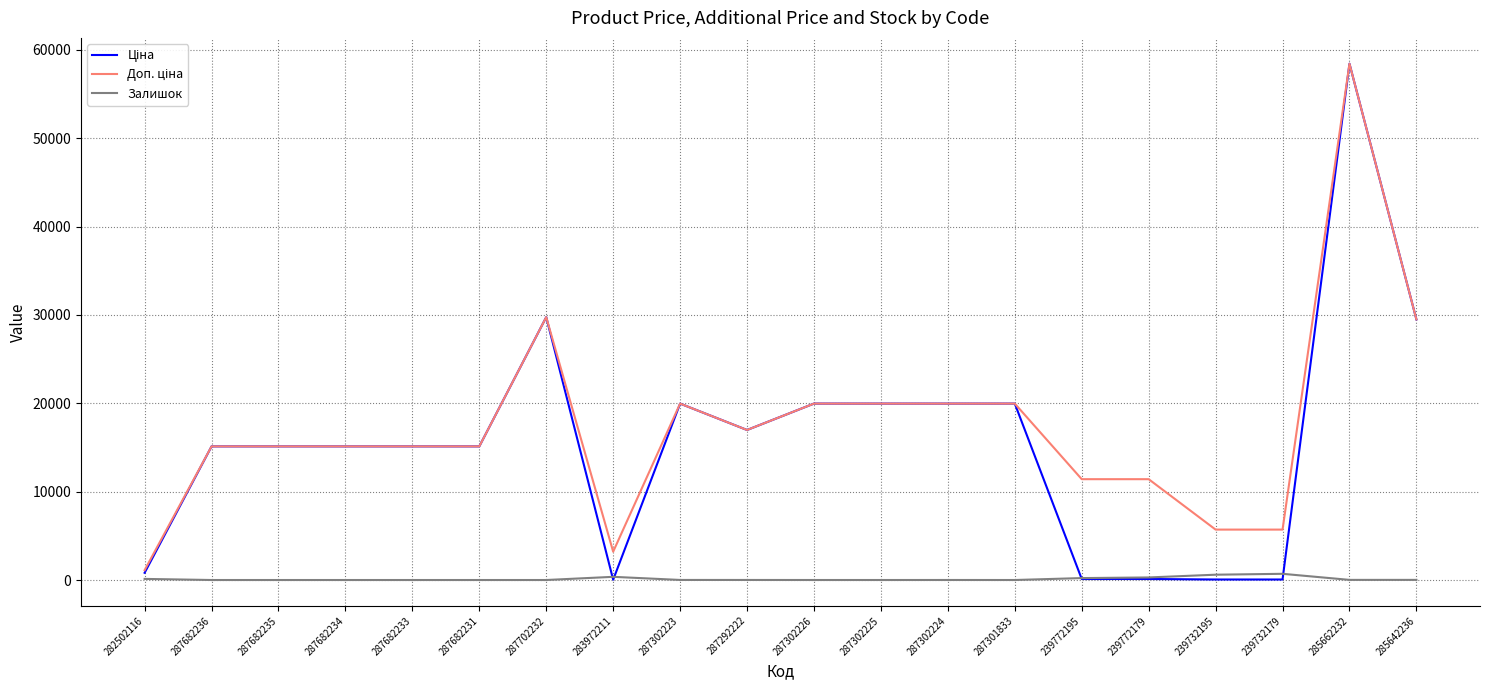

What is the greatest value displayed?

58426.5